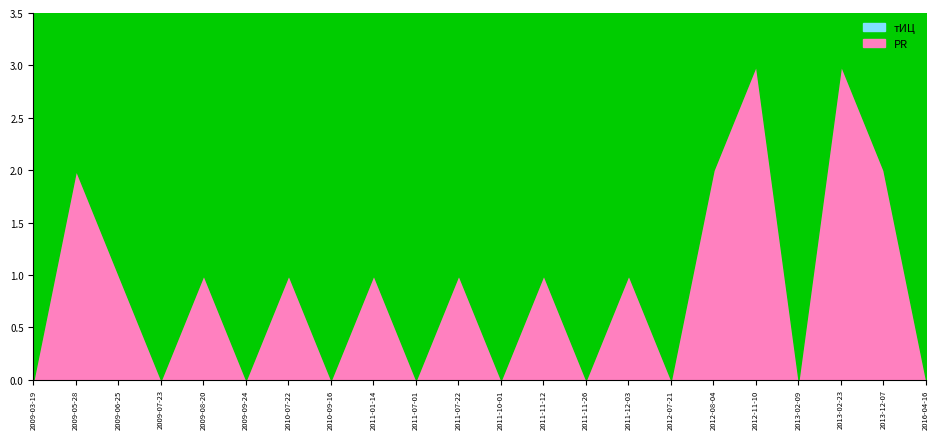

Reading left to right, extract all data points from this chart.

PR: 2009-03-19=0	2009-05-28=2	2009-06-25=1	2009-07-23=0	2009-08-20=1	2009-09-24=0	2010-07-22=1	2010-09-16=0	2011-01-14=1	2011-07-01=0	2011-07-22=1	2011-10-01=0	2011-11-12=1	2011-11-26=0	2011-12-03=1	2012-07-21=0	2012-08-04=2	2012-11-10=3	2013-02-09=0	2013-02-23=3	2013-12-07=2	2016-04-16=0
тИЦ: 2009-03-19=0	2009-05-28=0	2009-06-25=0	2009-07-23=0	2009-08-20=0	2009-09-24=0	2010-07-22=0	2010-09-16=0	2011-01-14=0	2011-07-01=0	2011-07-22=0	2011-10-01=0	2011-11-12=0	2011-11-26=0	2011-12-03=0	2012-07-21=0	2012-08-04=0	2012-11-10=0	2013-02-09=0	2013-02-23=0	2013-12-07=0	2016-04-16=0